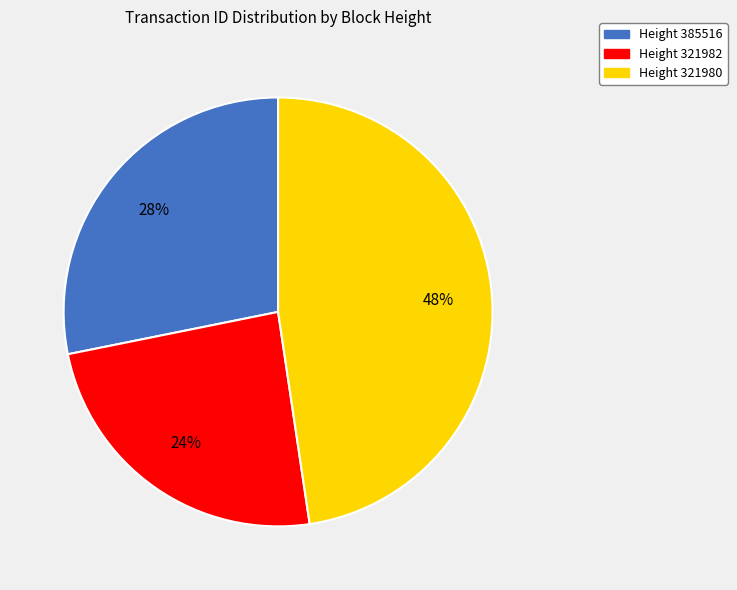

To the nearest percent, what is the average slice percentage?

33%